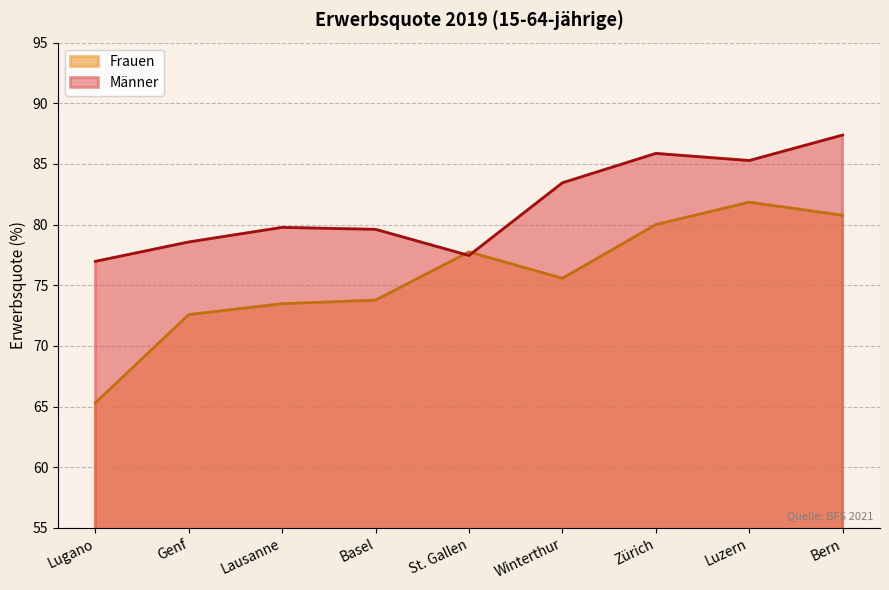

What is the difference between the maximum and minimum values in the Männer series?

10.4